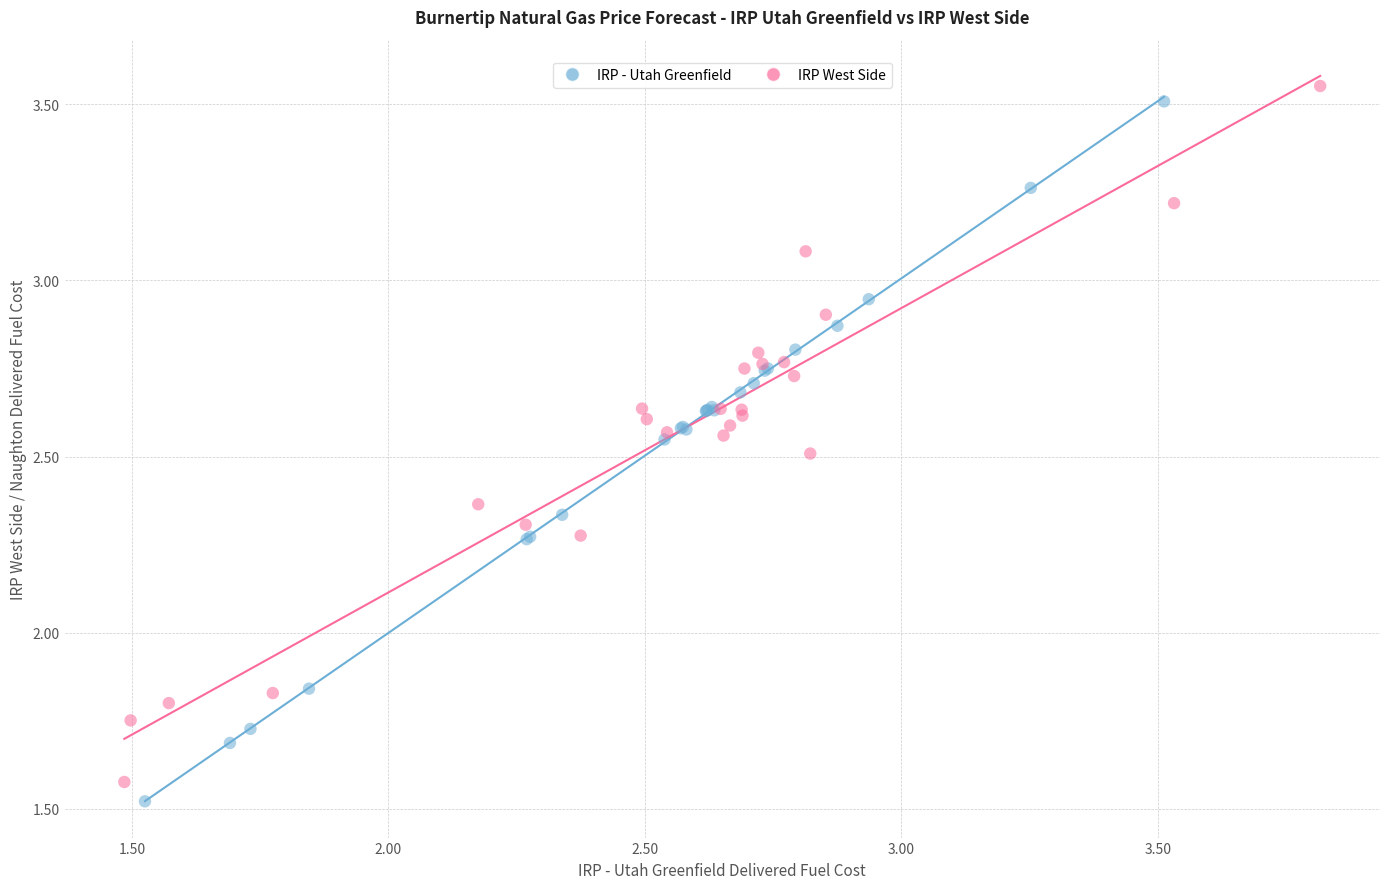

Which series contains the highest Y value?

IRP West Side